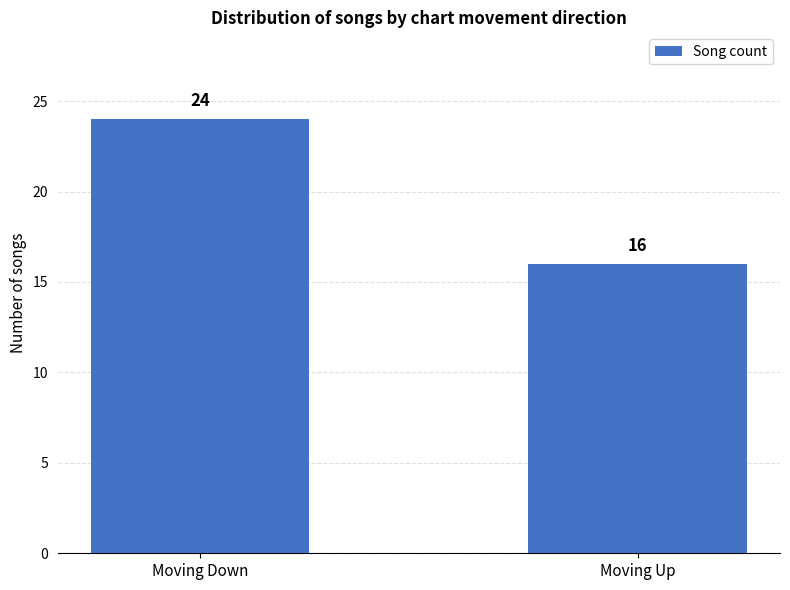

Does the chart contain any negative values?

No